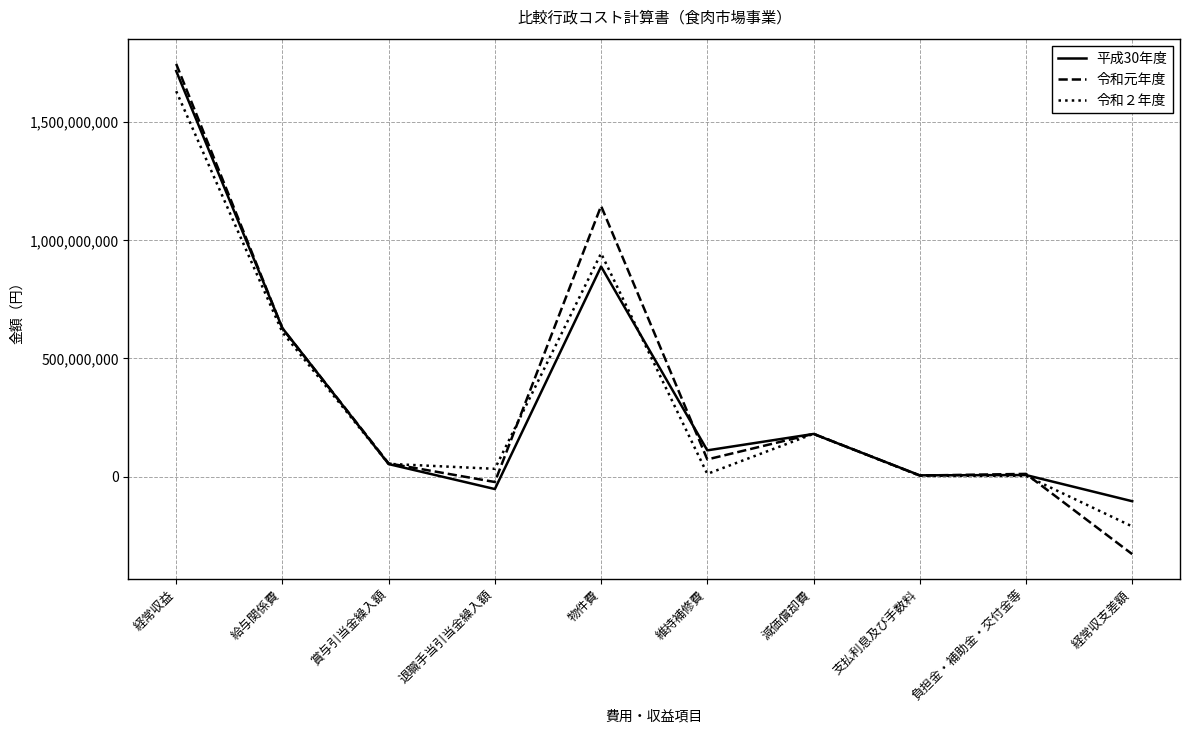

Does the chart have visible grid lines?

Yes